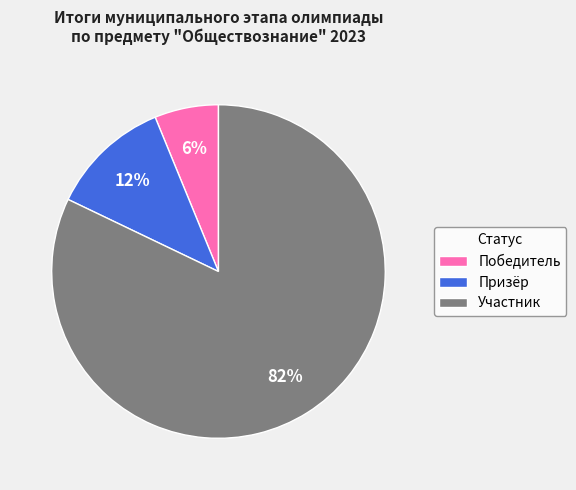

Do Призёр and Участник together represent more than half of the pie?

Yes